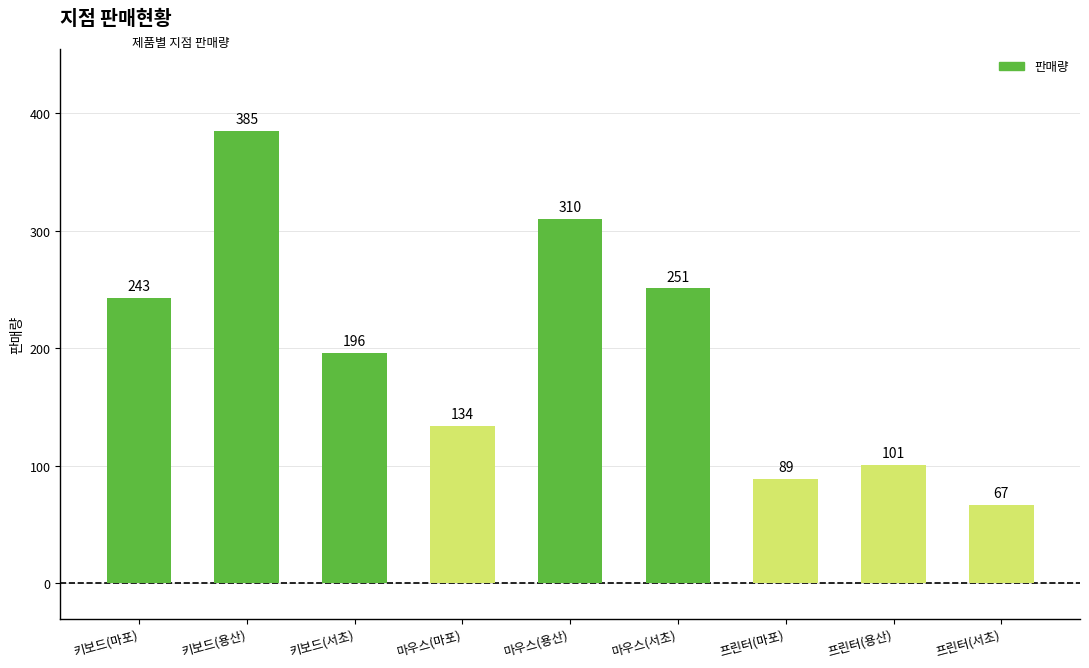

Does the chart contain any negative values?

No